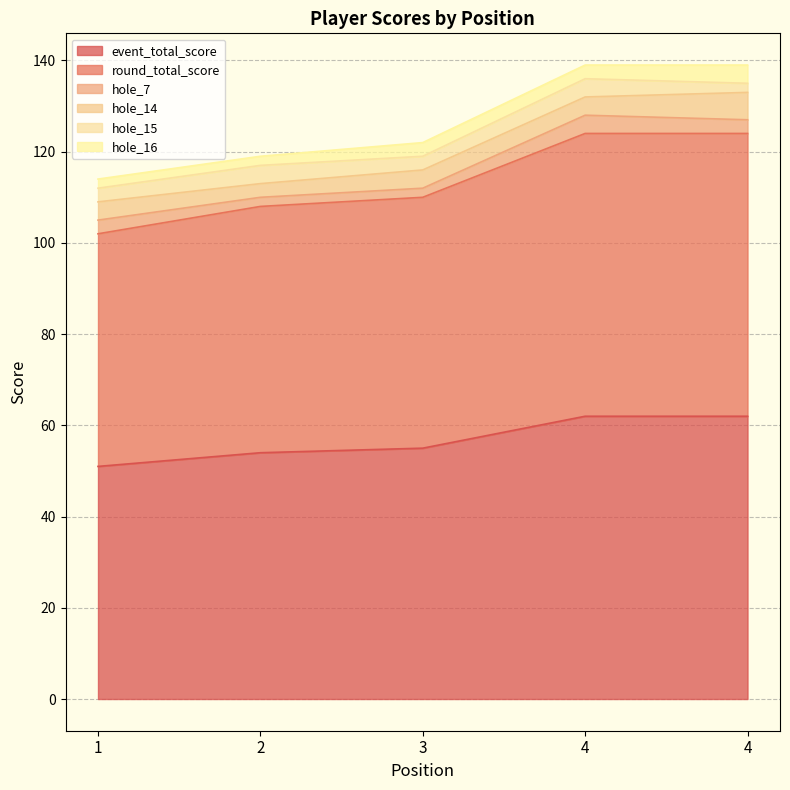

List the series in order of their peak value, highest first.

event_total_score, round_total_score, hole_14, hole_7, hole_15, hole_16